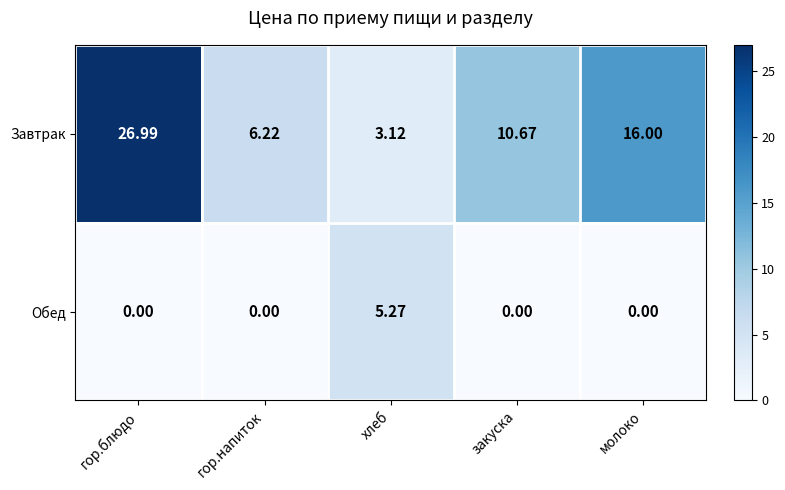

Is the value of Завтрак at хлеб greater than the value of Обед at хлеб?

No